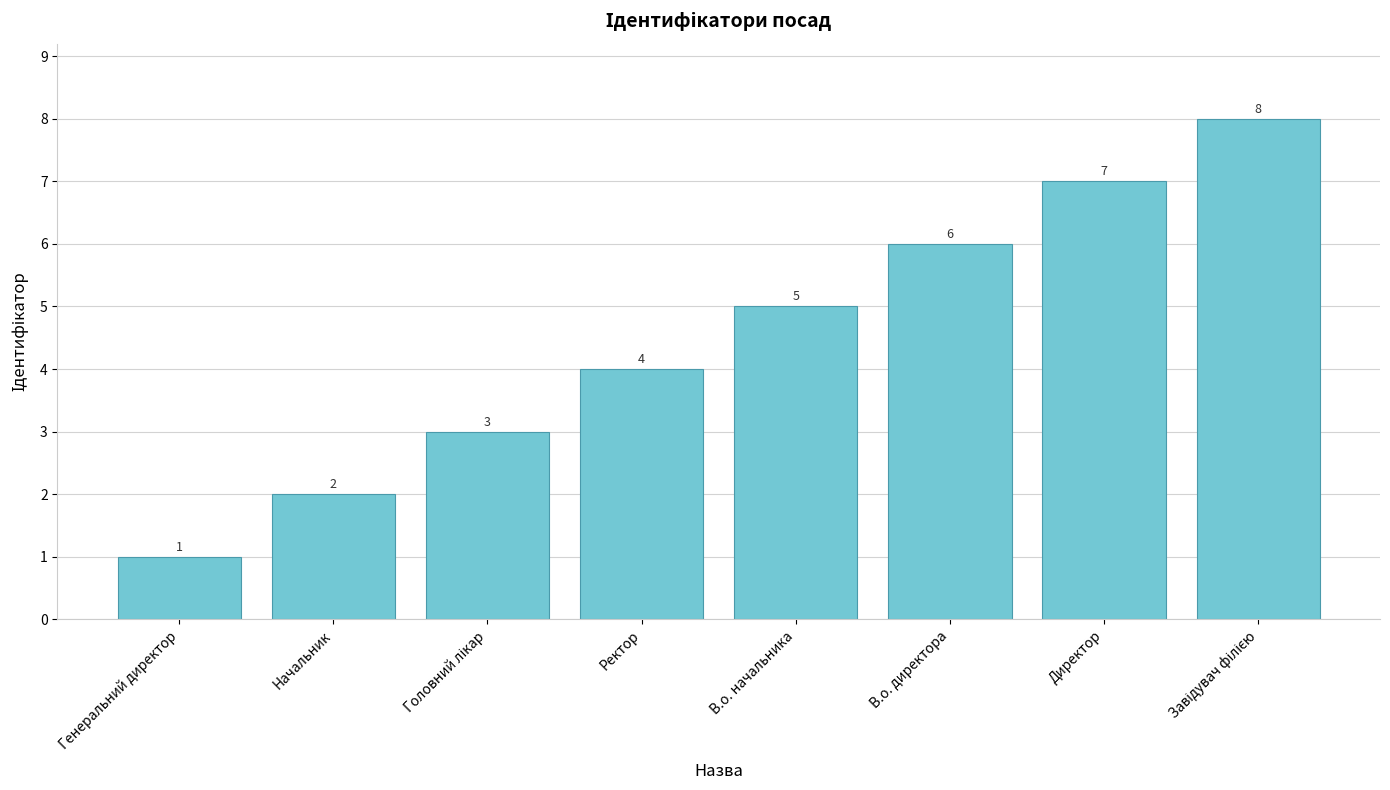

What is the difference between the values at Начальник and В.о. начальника?

3